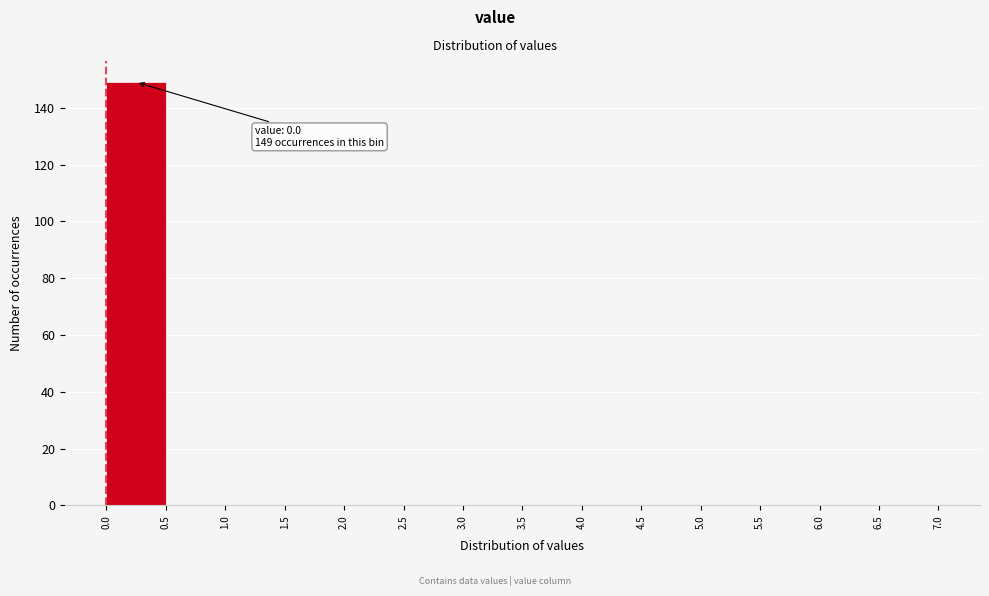

Over which range of the x-axis is the bar tallest?

0.0 to 0.5